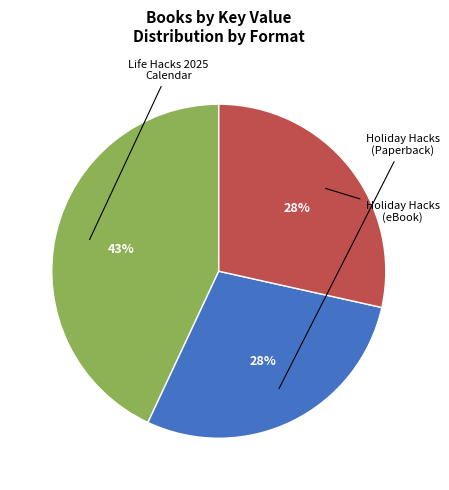

Is there any slice that represents more than half of the pie?

No